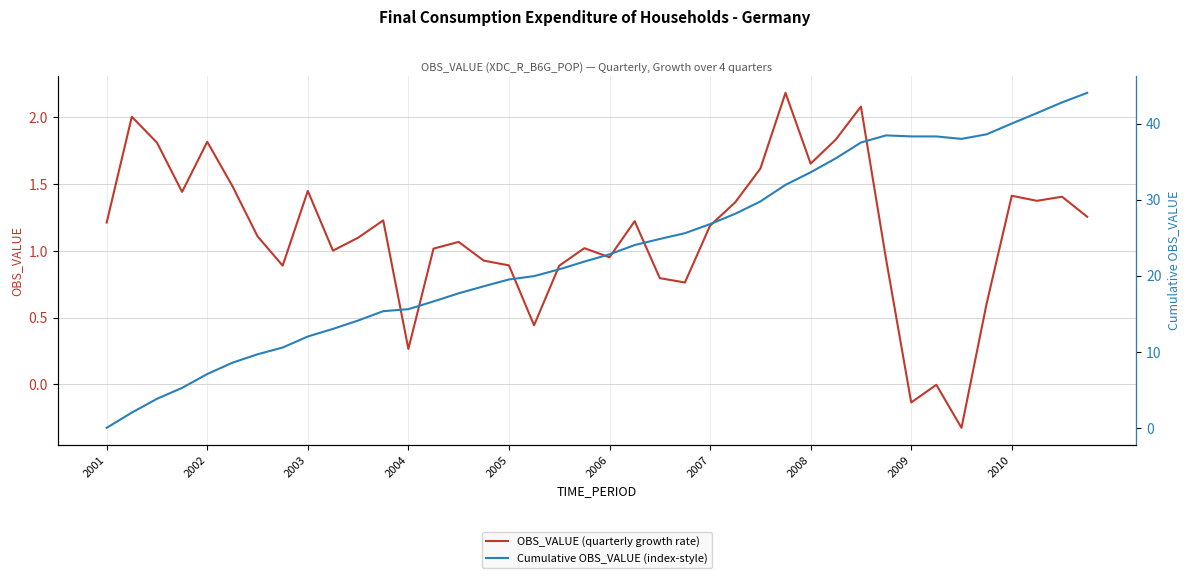

Which series has the largest total across all categories?

Cumulative OBS_VALUE (index-style)